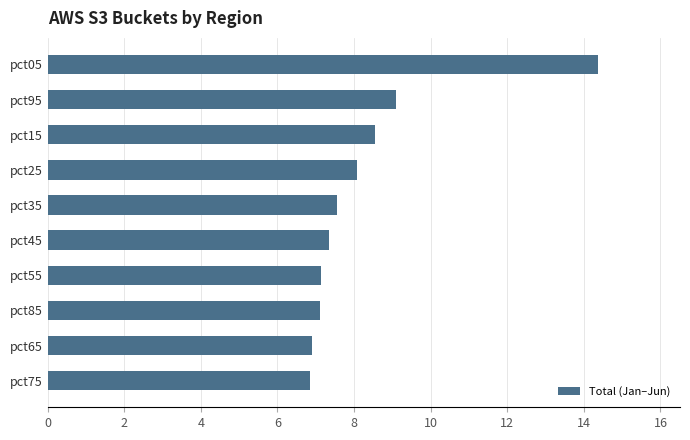

Does the chart contain any negative values?

No